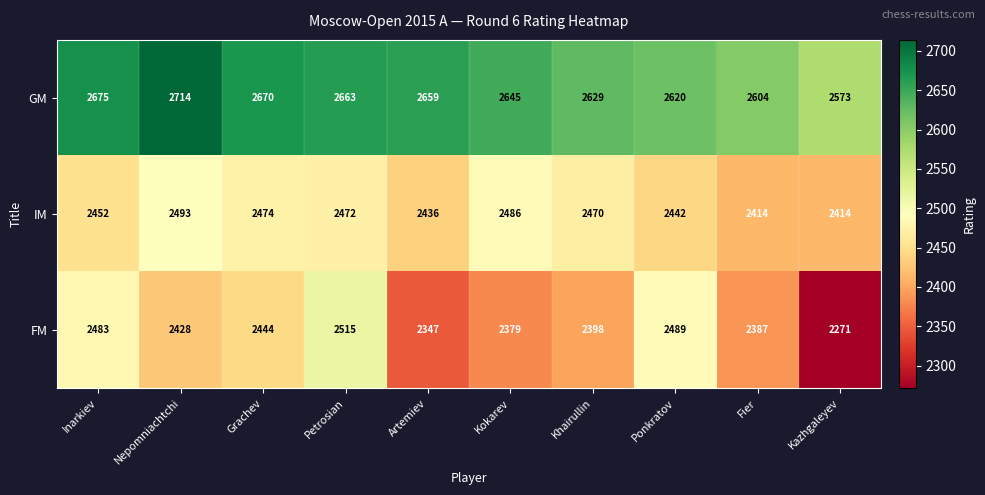

What is the difference between the GM values at Grachev and Petrosian?

7